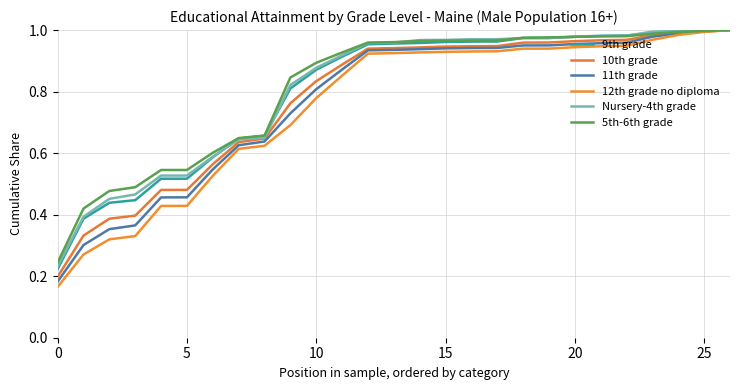

True or false: 10th grade and 12th grade no diploma intersect in this chart.

False